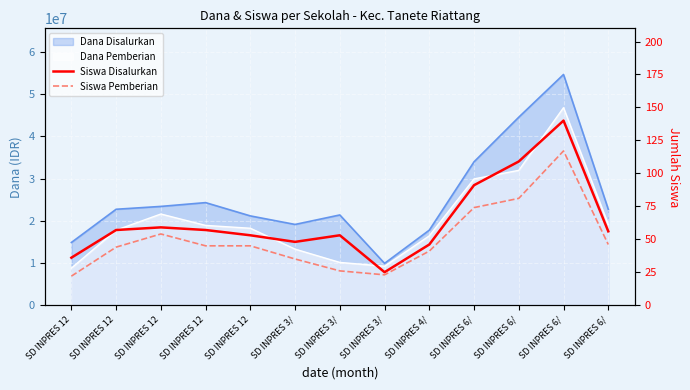

In Siswa Disalurkan, how many points are lower than both neighbors (excluding endpoints)?

2